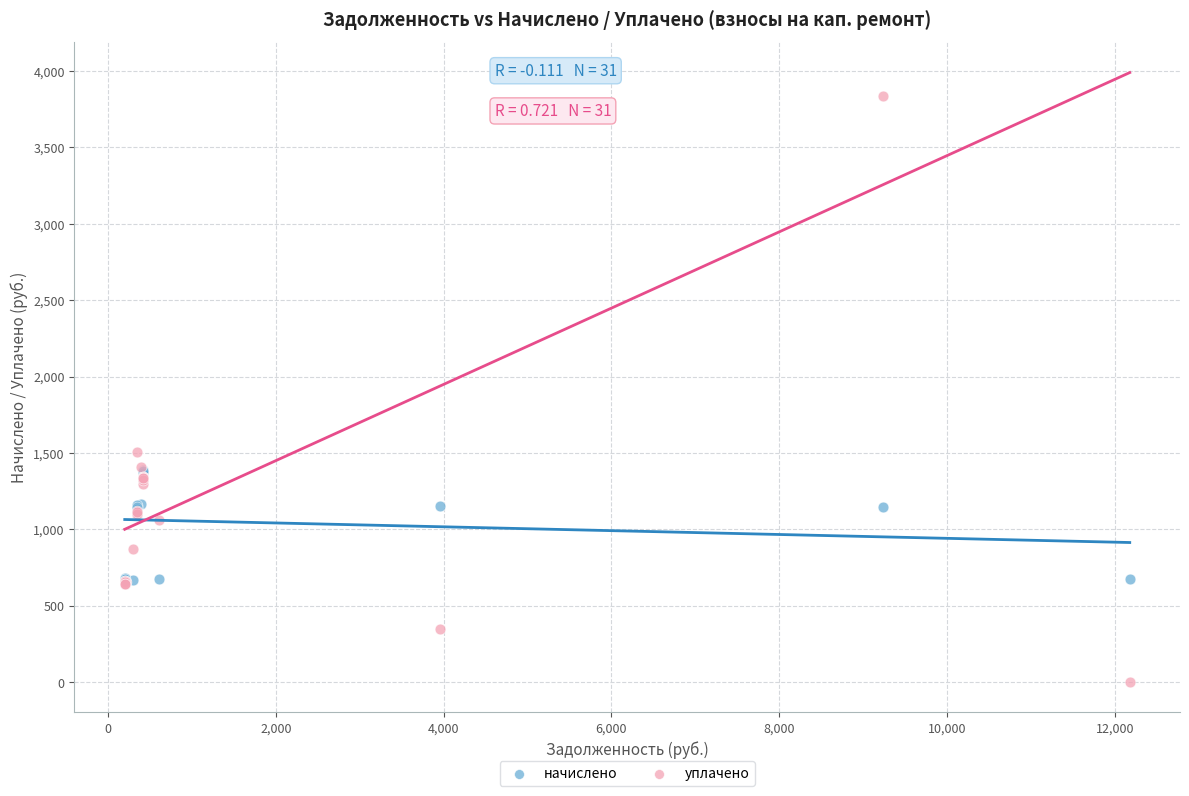

Which series reaches the minimum Y coordinate?

уплачено